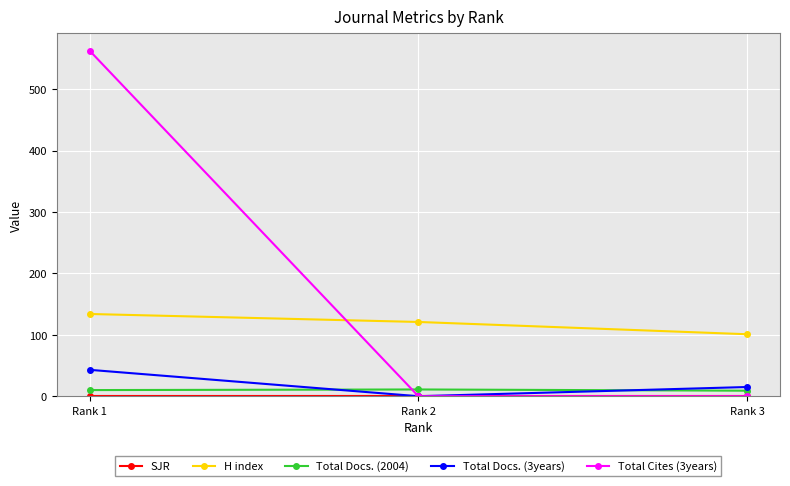

Which series has the largest range (max minus min)?

Total Cites (3years)